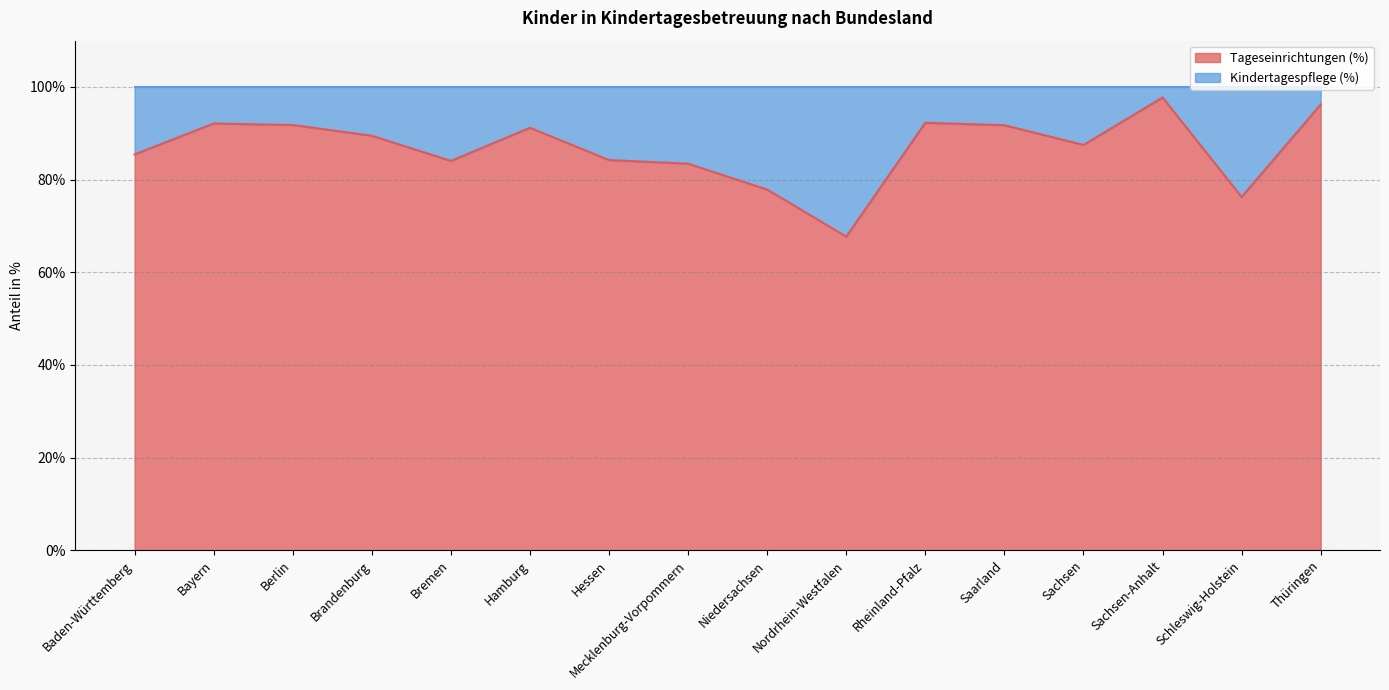

List the labels in order of value, largest first.

Sachsen-Anhalt, Thüringen, Rheinland-Pfalz, Bayern, Berlin, Saarland, Hamburg, Brandenburg, Sachsen, Baden-Württemberg, Hessen, Bremen, Mecklenburg-Vorpommern, Niedersachsen, Schleswig-Holstein, Nordrhein-Westfalen